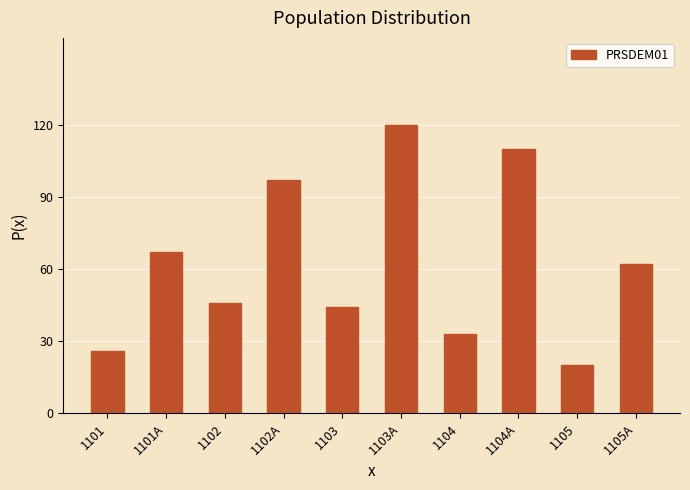

What is the value of the 9th bar from the left?

20